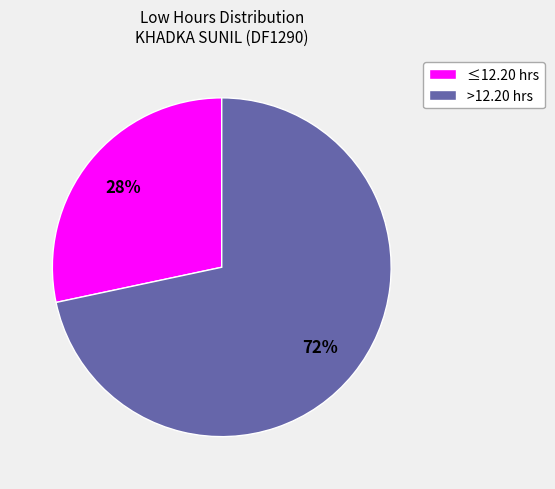

To the nearest percent, what is the average slice percentage?

50%